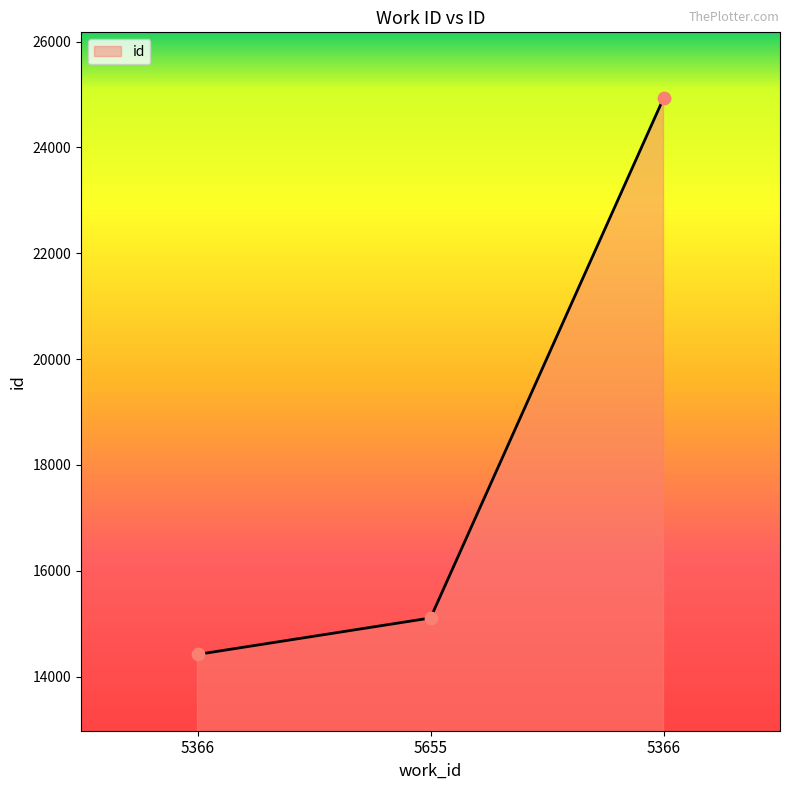

Does the chart have visible grid lines?

No